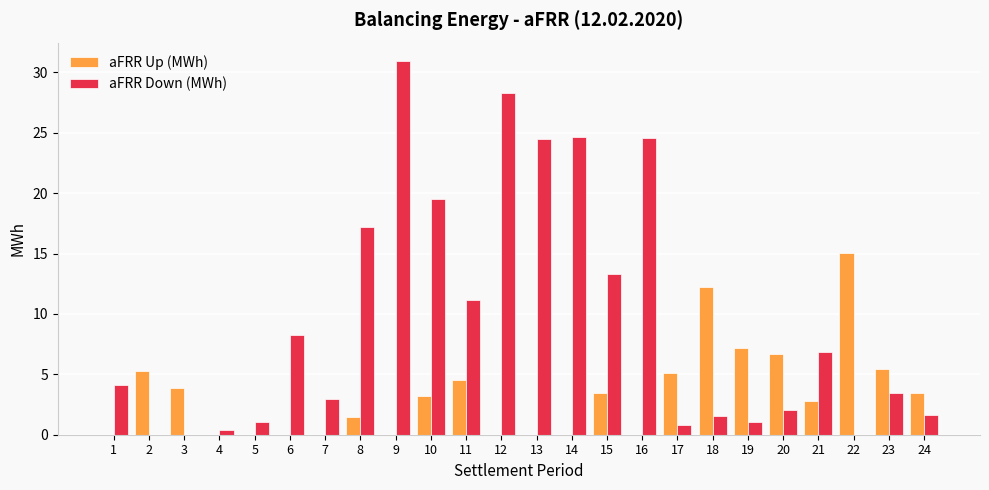

Which series has the largest total across all categories?

aFRR Down (MWh)